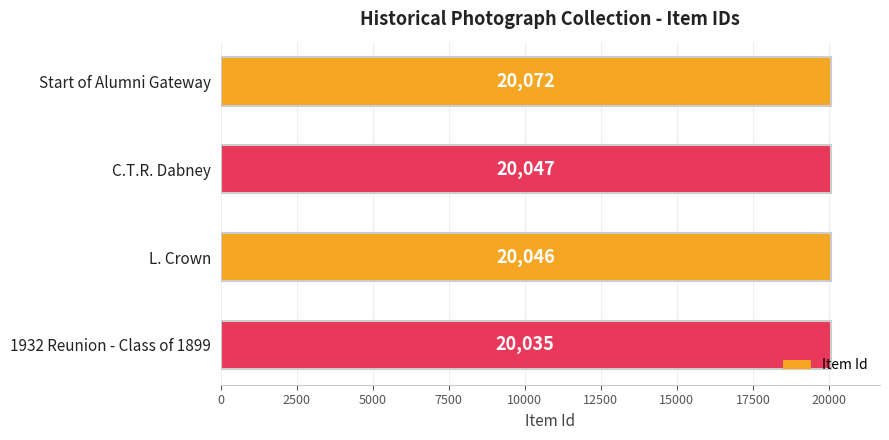

What is the ratio of the value at C.T.R. Dabney to the value at 1932 Reunion - Class of 1899?

1.0